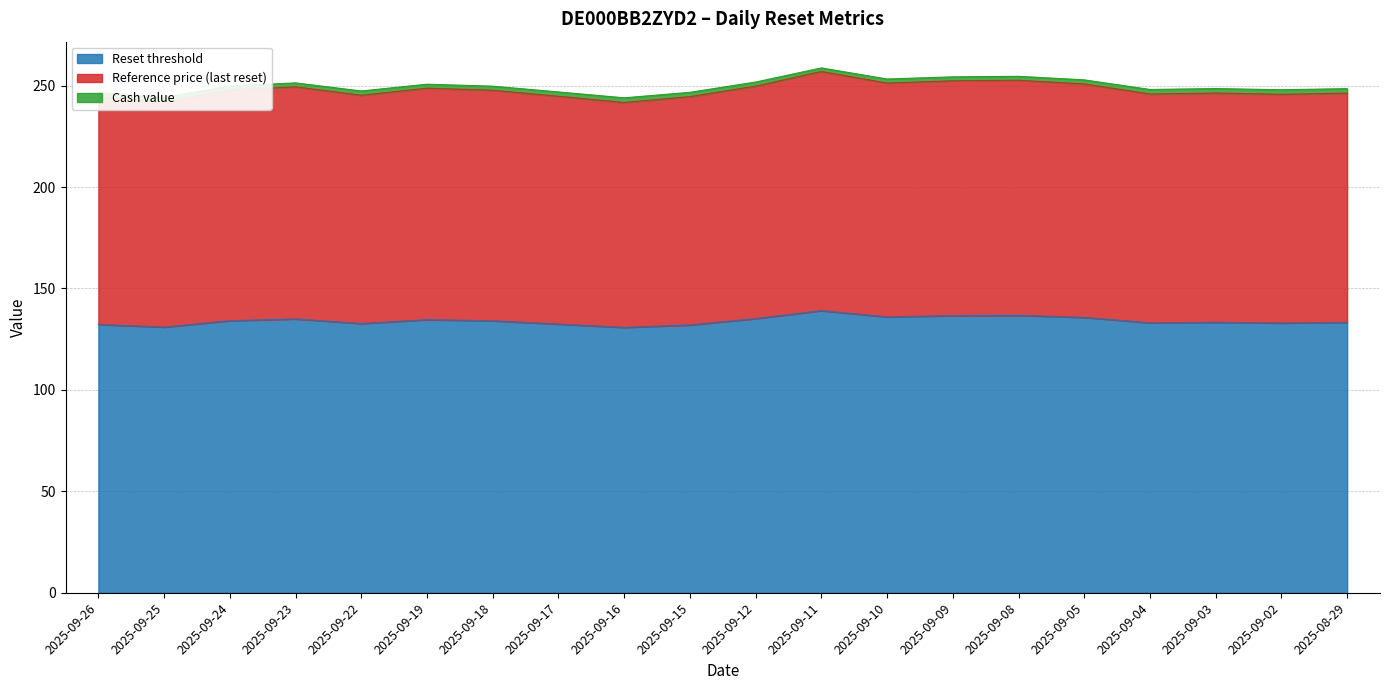

What is the difference between the maximum and minimum values in the Reset threshold series?

8.3